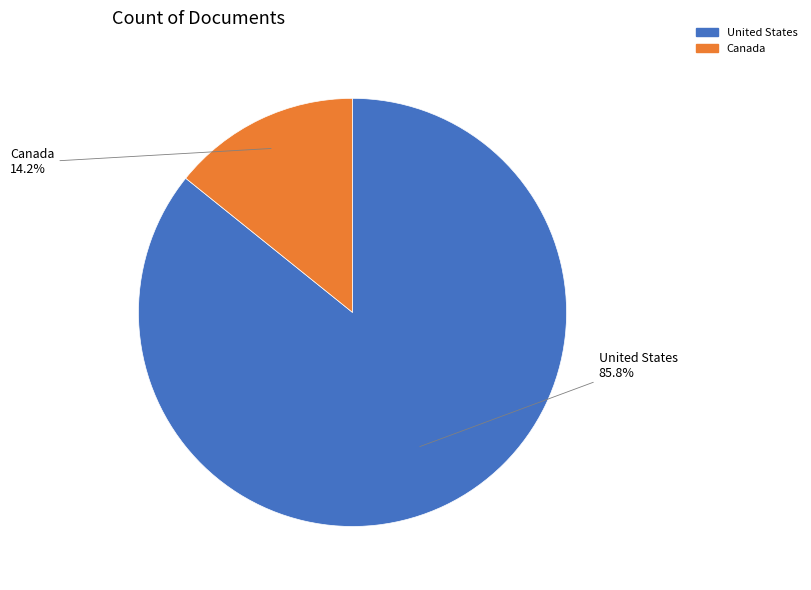

Is Canada the majority of the pie?

No